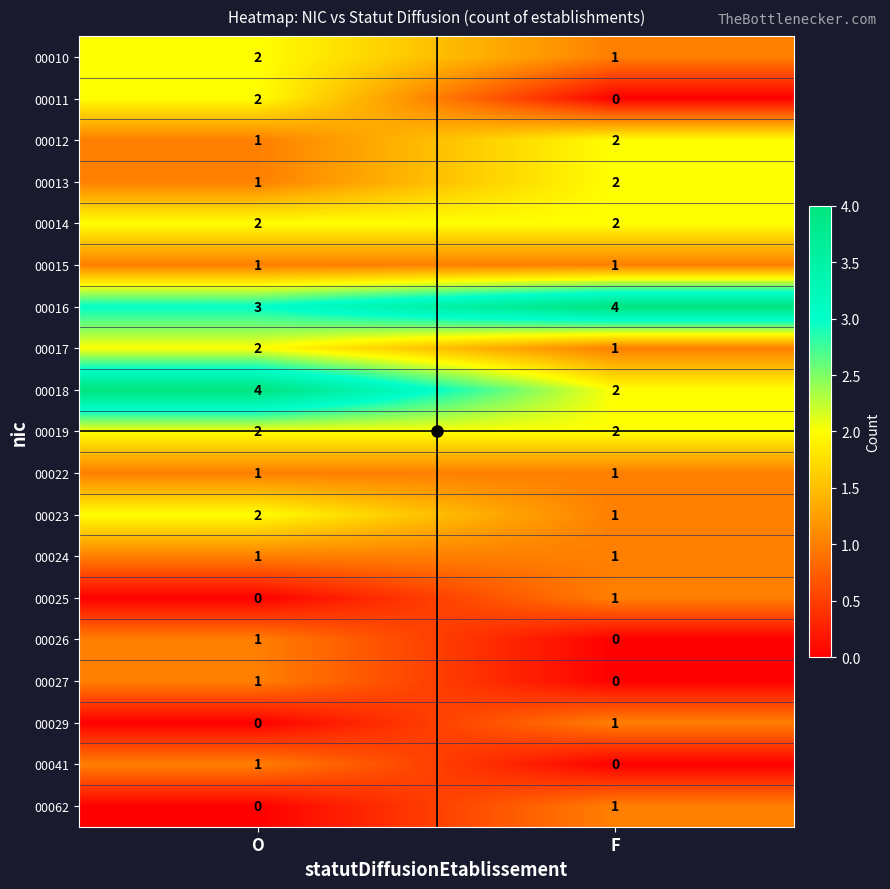

Which series has the largest total across all categories?

00016